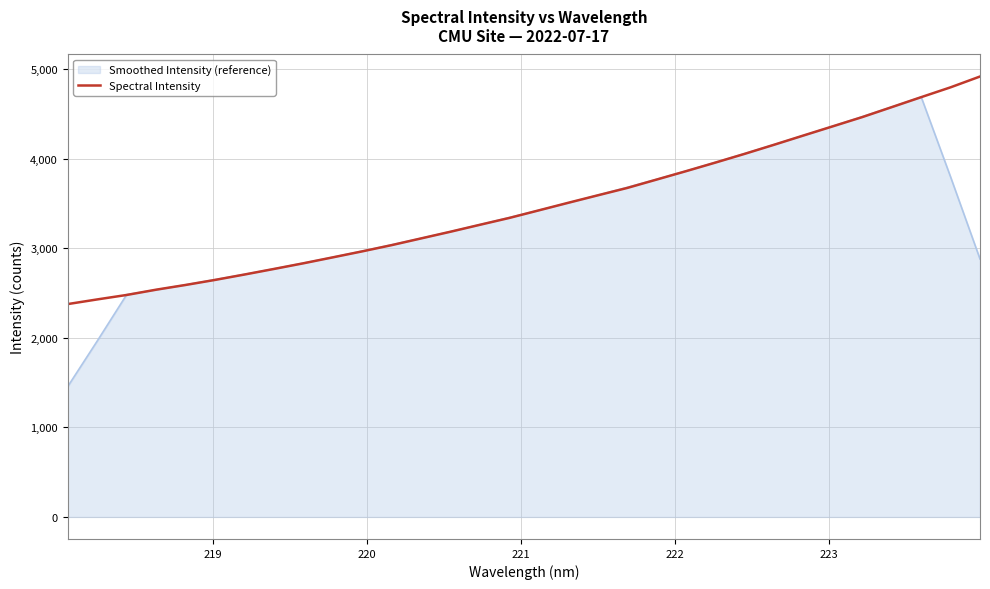

Which series has the widest spread of values?

Smoothed Intensity (reference)